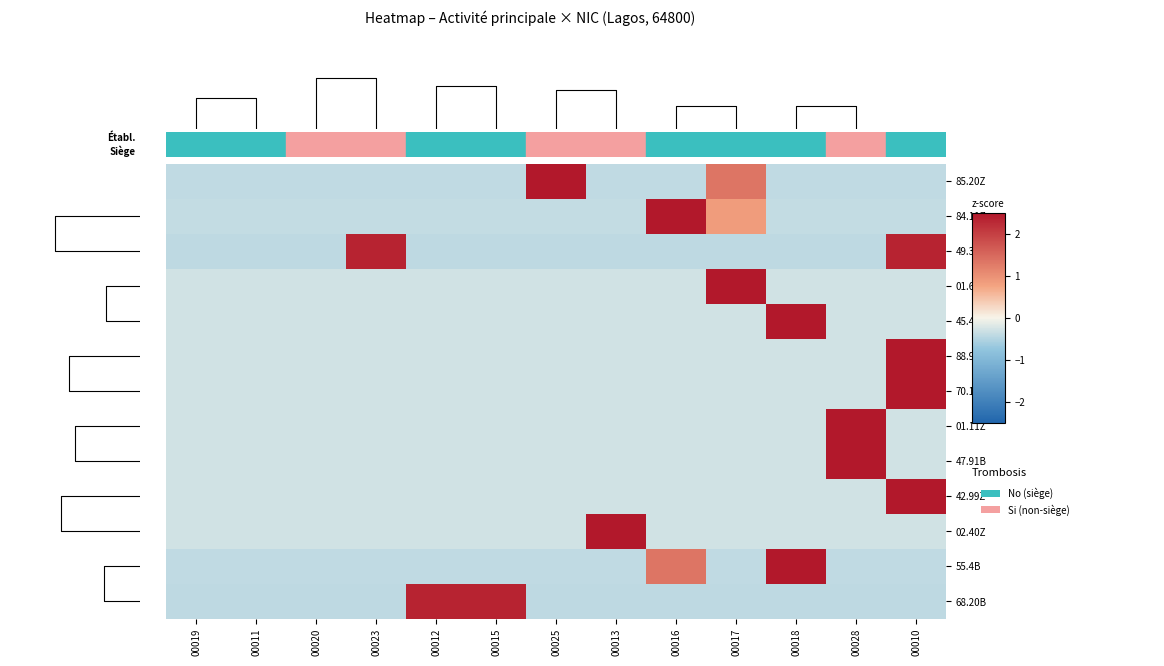

Is it true that 45.4A equals -0.3 at 00010?

True